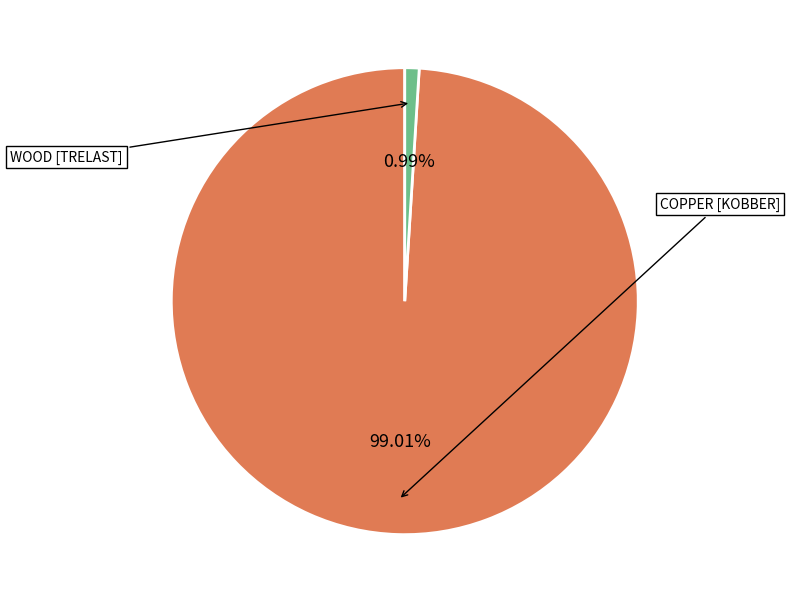

Is there any slice that represents more than half of the pie?

Yes